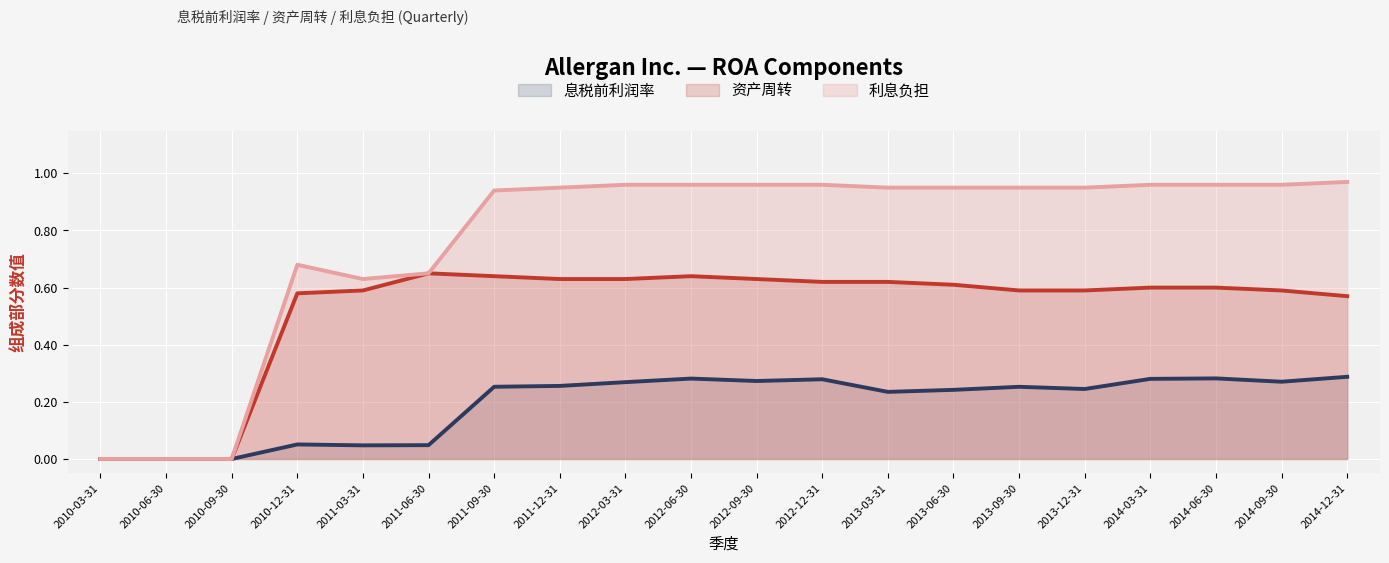

How many interior local peaks does the 资产周转 series have?

2